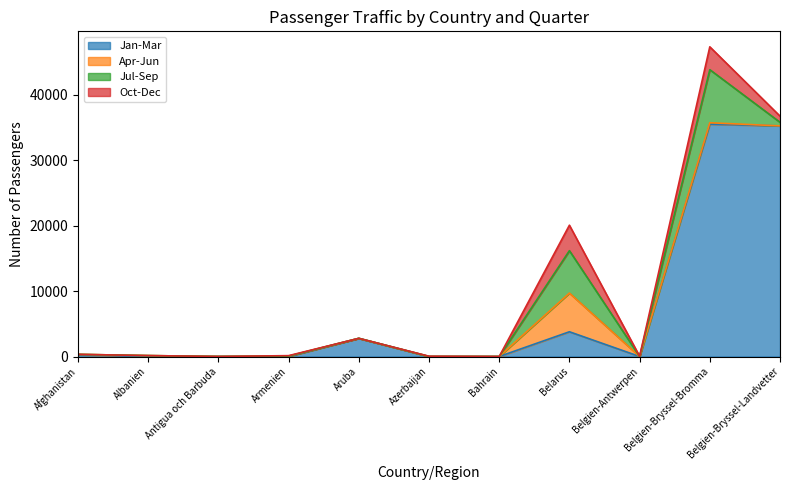

What is the sum of all Oct-Dec values?

8476